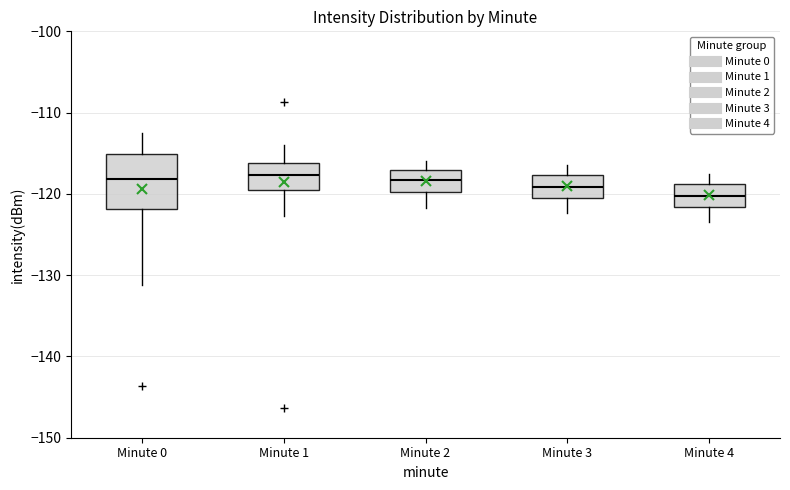

Which box has the lowest median line?

Minute 4